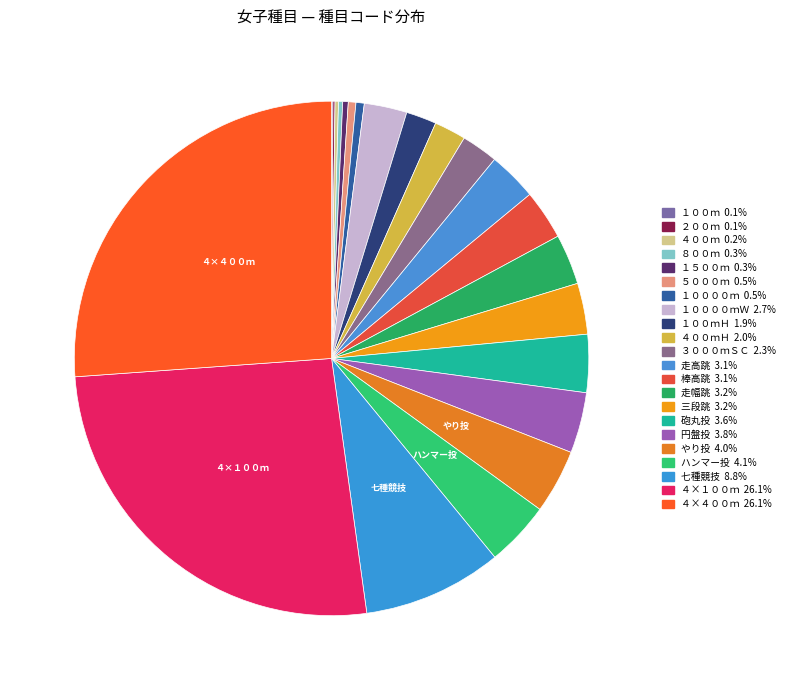

What is the largest slice in the pie chart?

４×４００ｍ